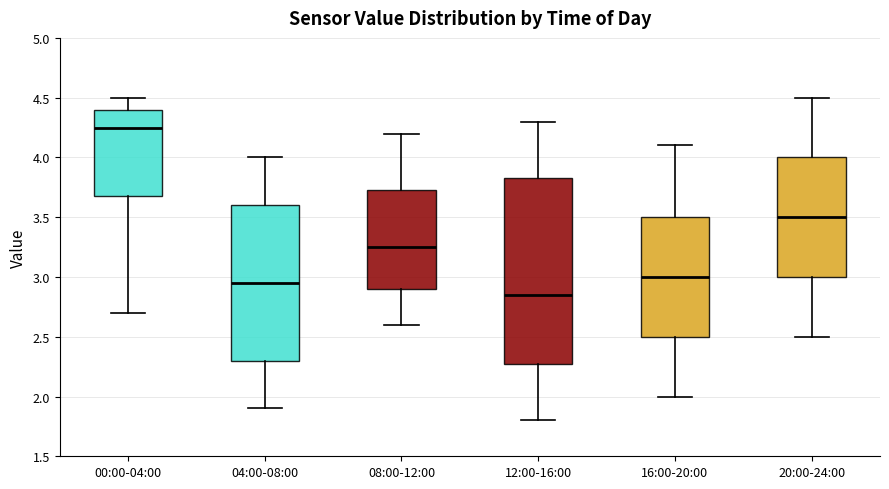

Where is the lower edge of the box for 16:00-20:00 on the y-axis? The values are not printed on the chart, so give them approximately, as read against the axis.

2.50